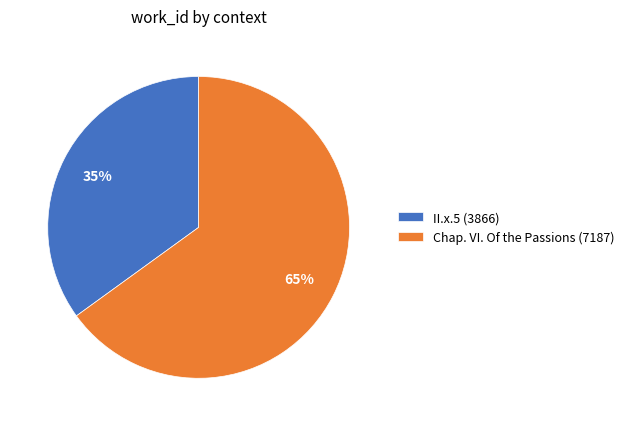

Which category has the smallest portion of the pie?

II.x.5